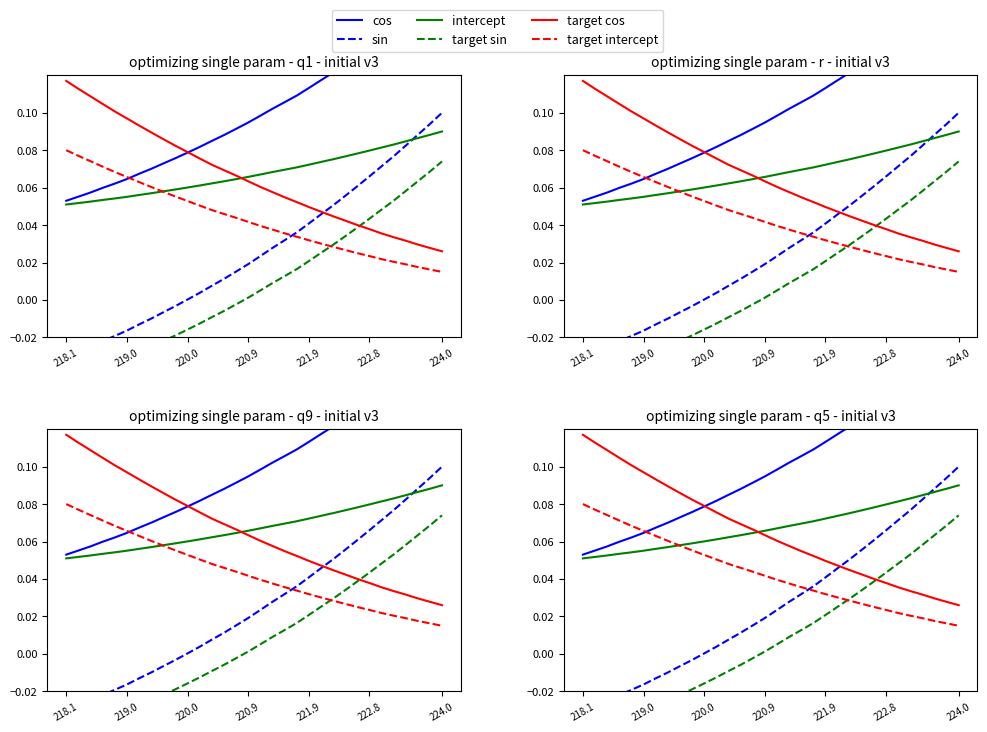

Reading left to right, list all the values displayed in this chart.

cos: 0.1	0.1	0.1	0.1	0.1	0.1	0.1	0.1	0.1	0.1	0.1	0.1	0.1	0.1	0.1	0.1	0.1	0.1	0.1	0.1	0.1	0.1	0.1	0.1	0.1	0.1	0.1	0.1	0.1	0.2	0.2	0.2
sin: -0.0	-0.0	-0.0	-0.0	-0.0	-0.0	-0.0	-0.0	-0.0	-0.0	0.0	0.0	0.0	0.0	0.0	0.0	0.0	0.0	0.0	0.0	0.0	0.0	0.1	0.1	0.1	0.1	0.1	0.1	0.1	0.1	0.1	0.1
intercept: 0.1	0.1	0.1	0.1	0.1	0.1	0.1	0.1	0.1	0.1	0.1	0.1	0.1	0.1	0.1	0.1	0.1	0.1	0.1	0.1	0.1	0.1	0.1	0.1	0.1	0.1	0.1	0.1	0.1	0.1	0.1	0.1
target sin: -0.0	-0.0	-0.0	-0.0	-0.0	-0.0	-0.0	-0.0	-0.0	-0.0	-0.0	-0.0	-0.0	-0.0	-0.0	0.0	0.0	0.0	0.0	0.0	0.0	0.0	0.0	0.0	0.0	0.0	0.0	0.1	0.1	0.1	0.1	0.1
target cos: 0.1	0.1	0.1	0.1	0.1	0.1	0.1	0.1	0.1	0.1	0.1	0.1	0.1	0.1	0.1	0.1	0.1	0.1	0.1	0.1	0.0	0.0	0.0	0.0	0.0	0.0	0.0	0.0	0.0	0.0	0.0	0.0
target intercept: 0.1	0.1	0.1	0.1	0.1	0.1	0.1	0.1	0.1	0.1	0.1	0.1	0.0	0.0	0.0	0.0	0.0	0.0	0.0	0.0	0.0	0.0	0.0	0.0	0.0	0.0	0.0	0.0	0.0	0.0	0.0	0.0